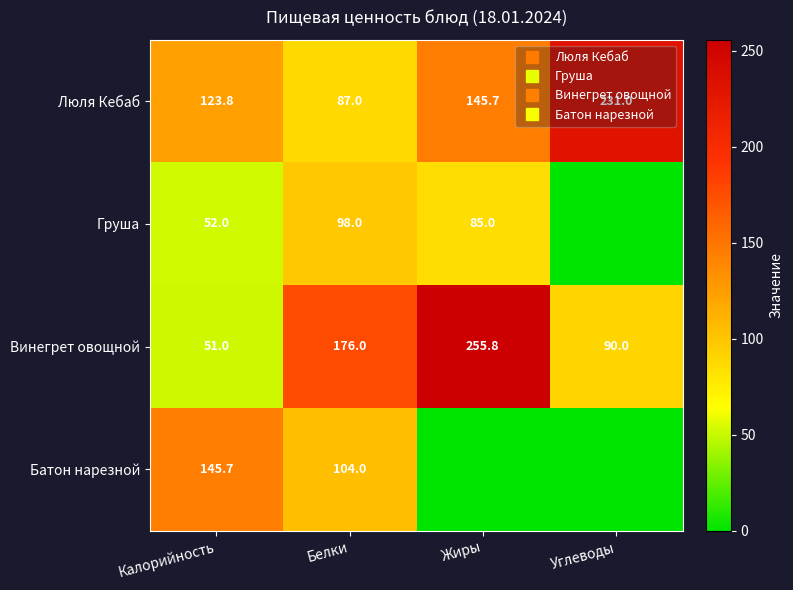

What is the difference between the highest and lowest values at Белки?

89.0